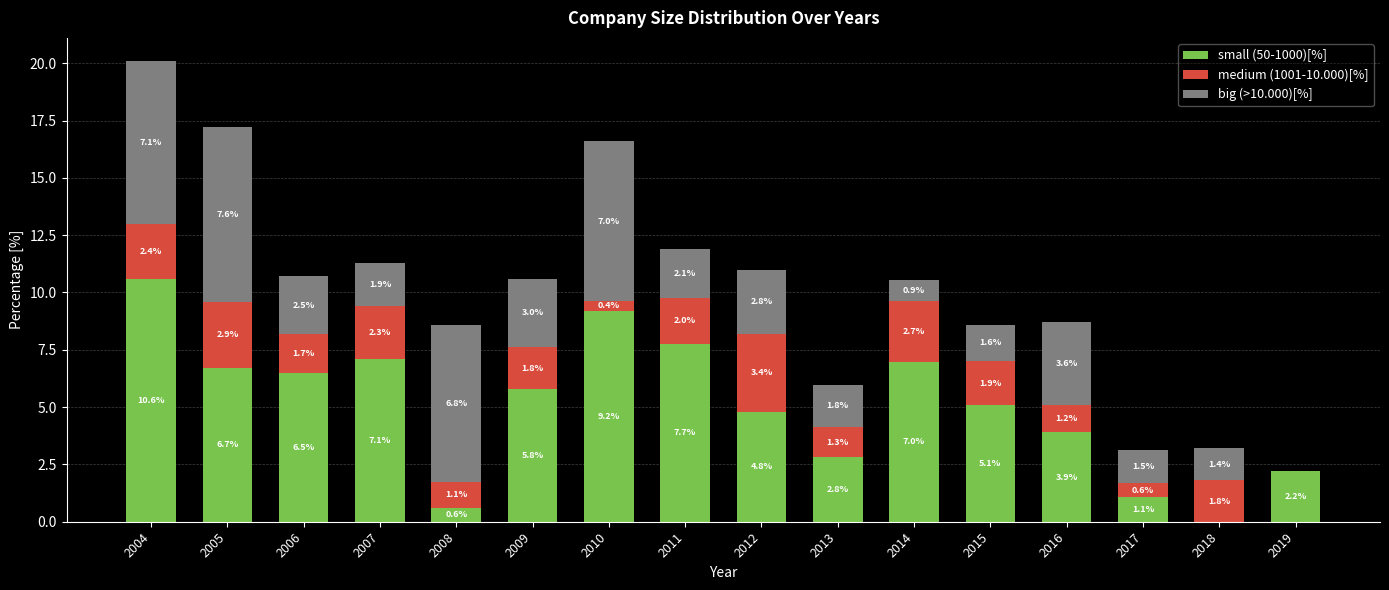

How many series are shown in this chart?

3